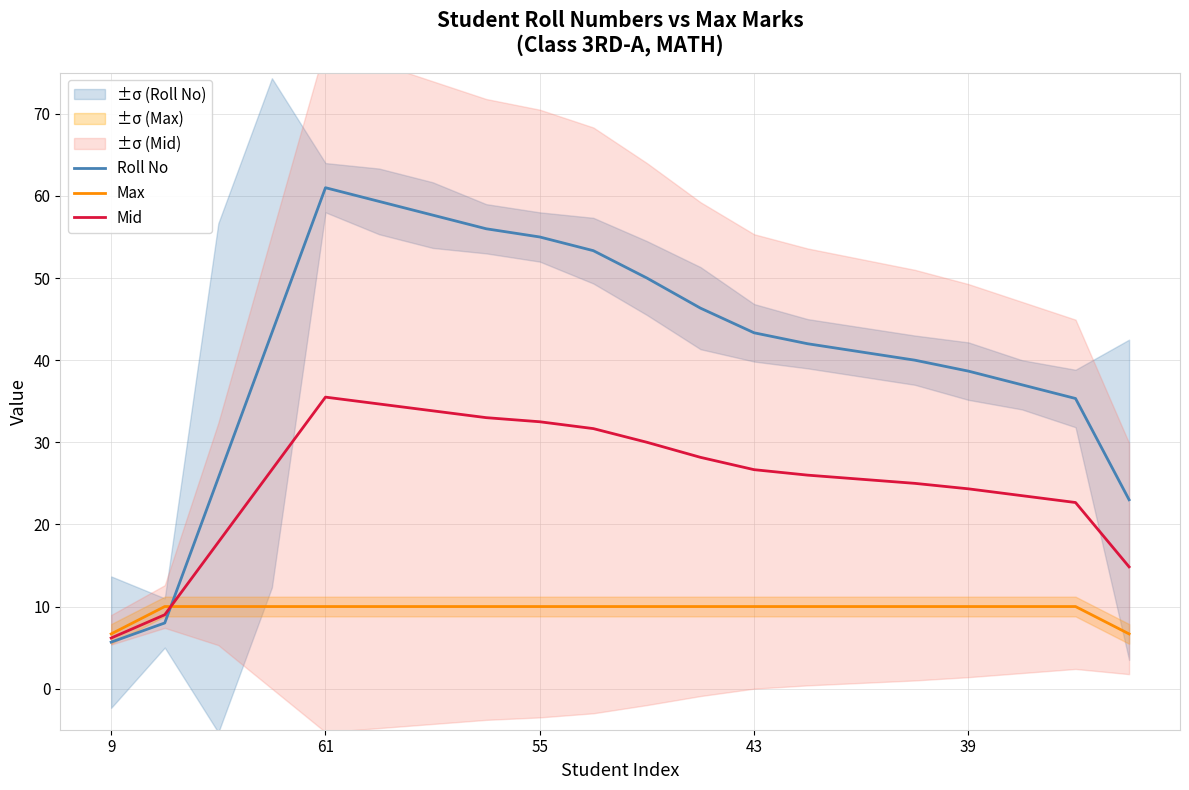

What is the value of the Max point at the 5th from the left?

10.0